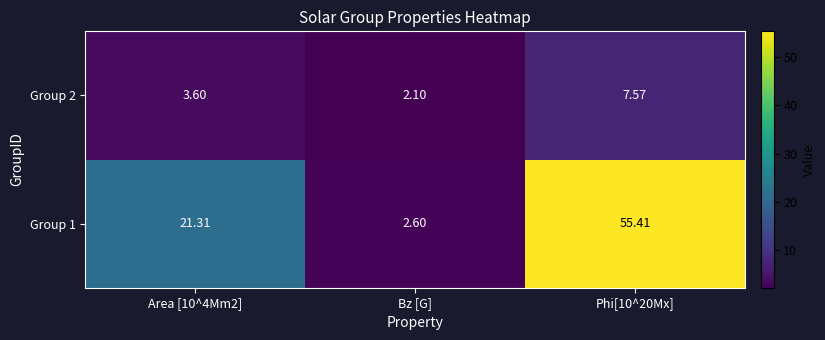

Which category has the lowest value in the Group 2 series?

Bz [G]